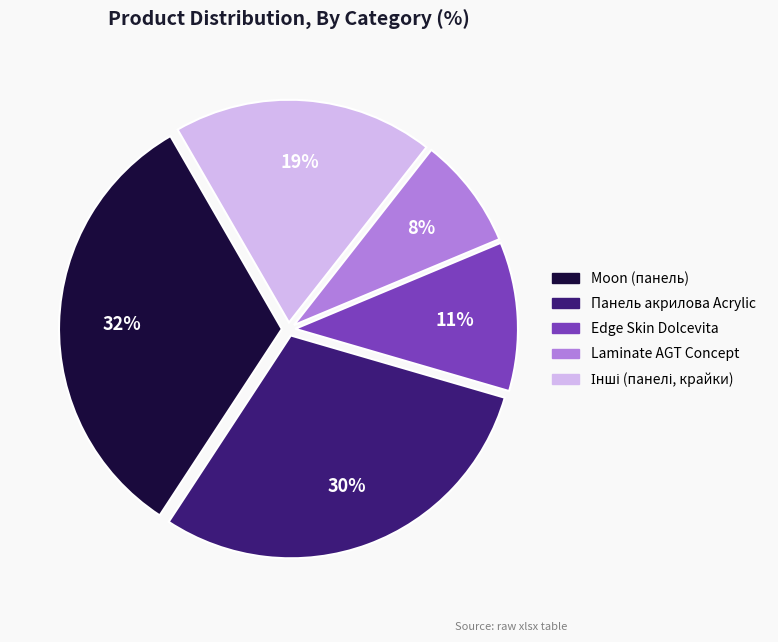

Count the number of slices in the pie.

5